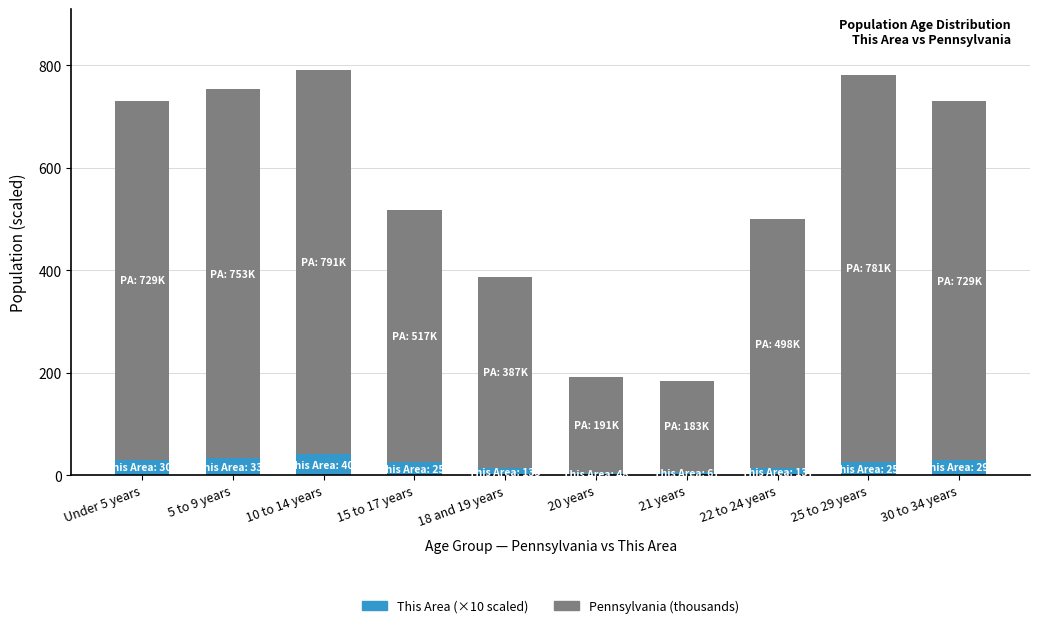

What is the total value across all series at 5 to 9 years?

753.6